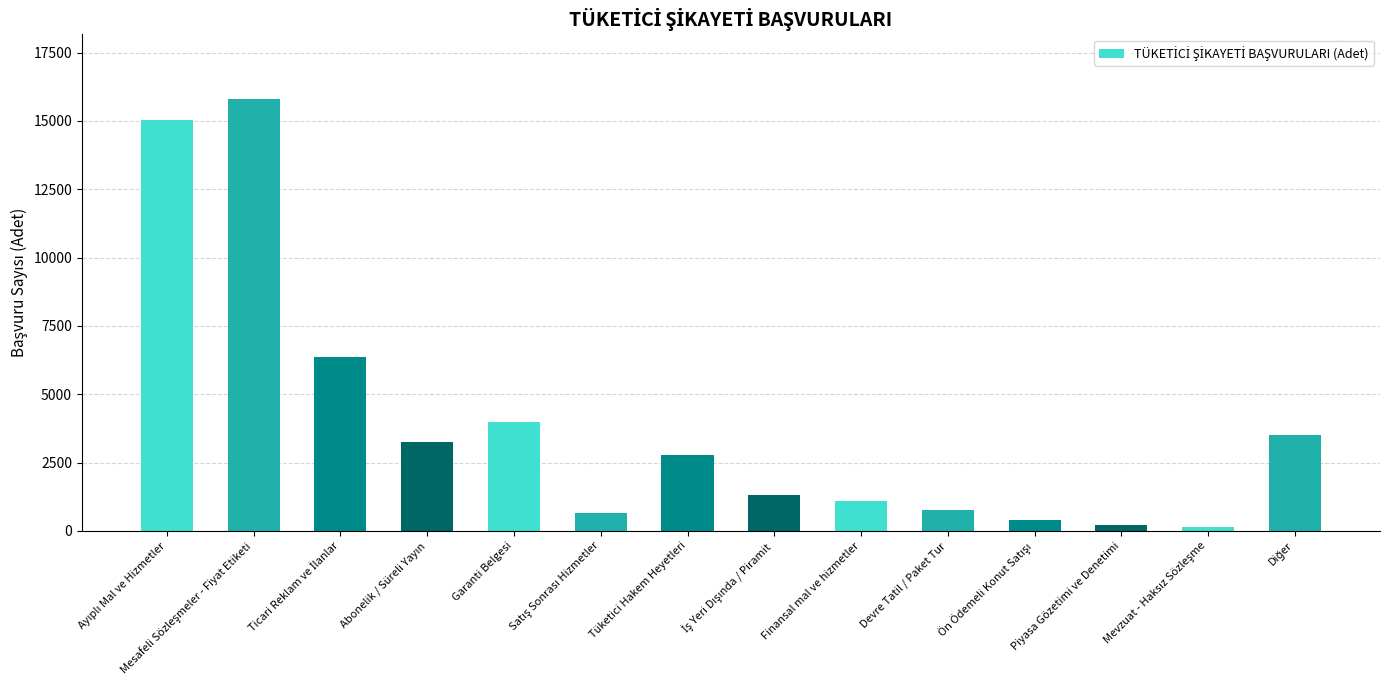

What is the maximum value shown in the chart?

15798